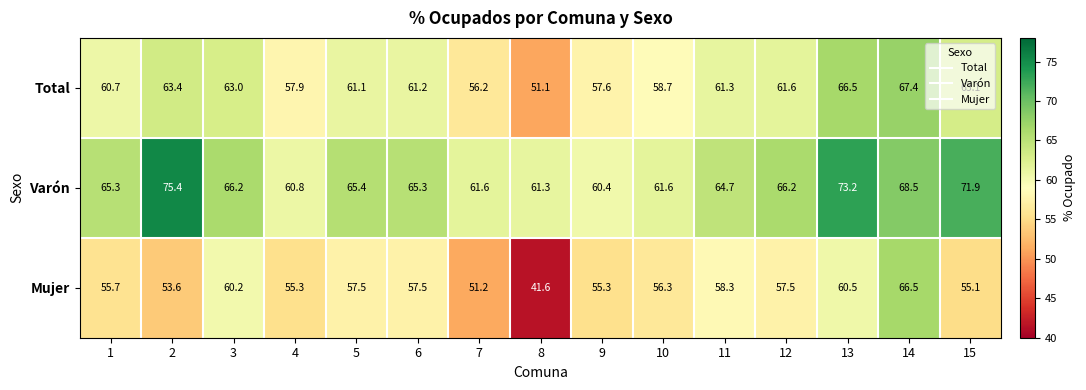

What is the difference between the Total values at 5 and 2?

2.3